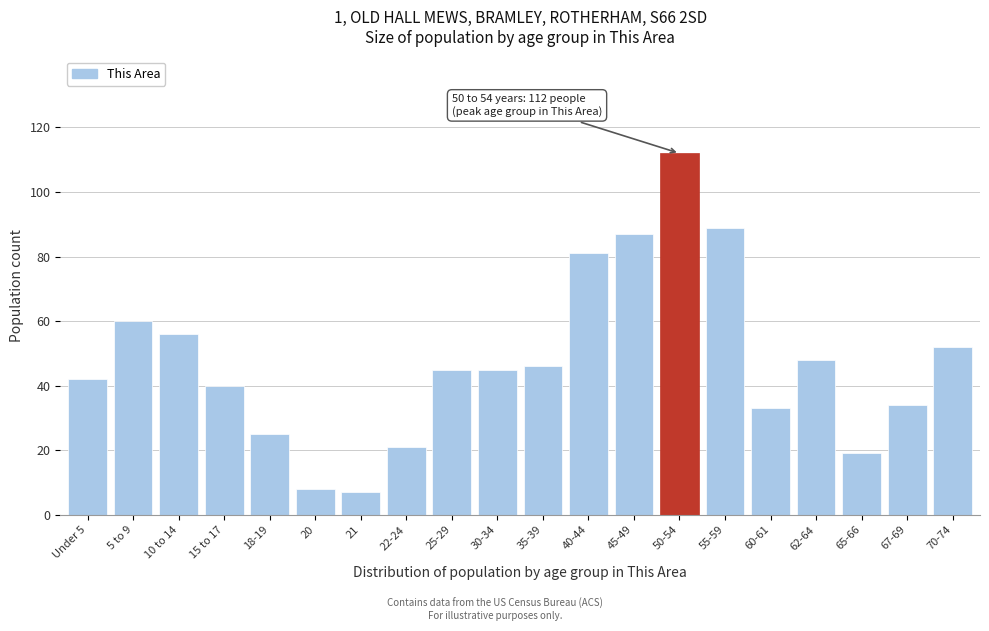

Reading left to right, list all the values displayed in this chart.

42	60	56	40	25	8	7	21	45	45	46	81	87	112	89	33	48	19	34	52